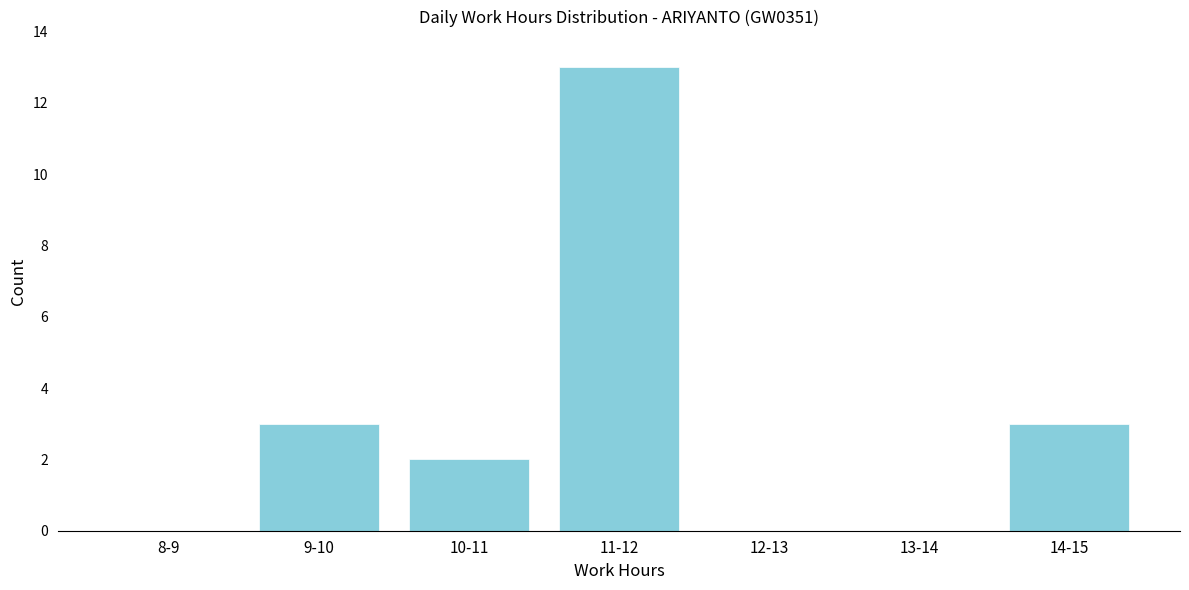

Reading left to right, list all the values displayed in this chart.

8-9=0	9-10=3	10-11=2	11-12=13	12-13=0	13-14=0	14-15=3